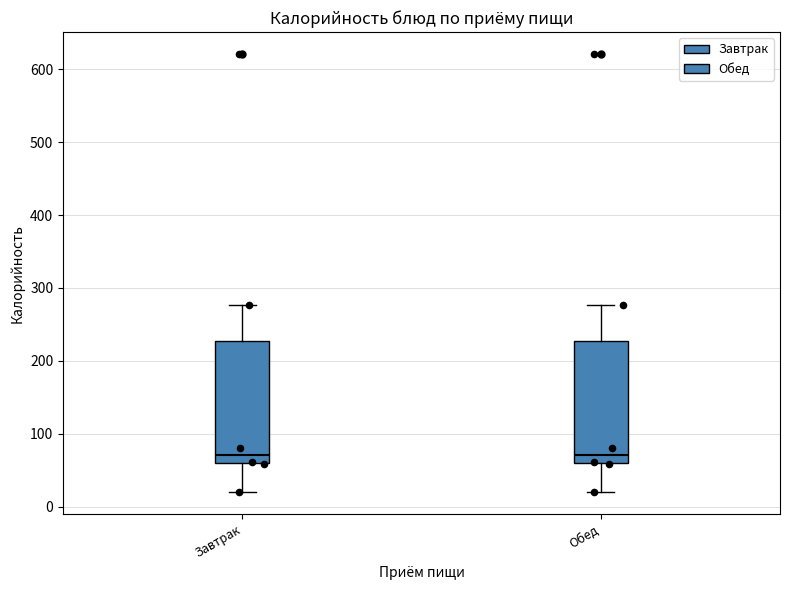

Reading left to right, read every box against the y-axis: the position of its median line, the range the box covers, and the ends of its whiskers. The values are not printed on the chart, so give them approximately, as read against the axis.

Завтрак: median 70, box 60 to 230, whiskers 20 to 280
Обед: median 70, box 60 to 230, whiskers 20 to 280